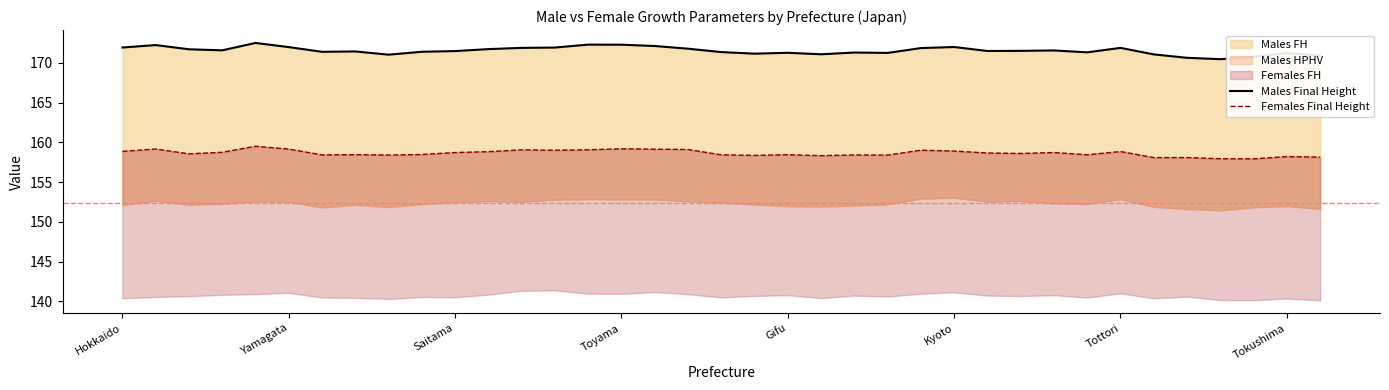

Count the number of categories in the chart.

37